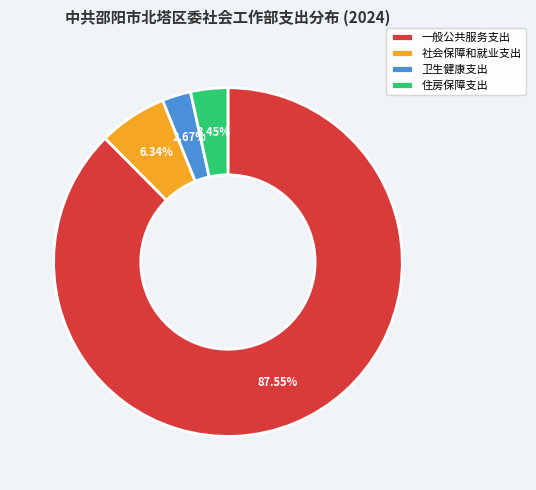

What is the ratio of the value at 住房保障支出 to the value at 卫生健康支出?

1.3